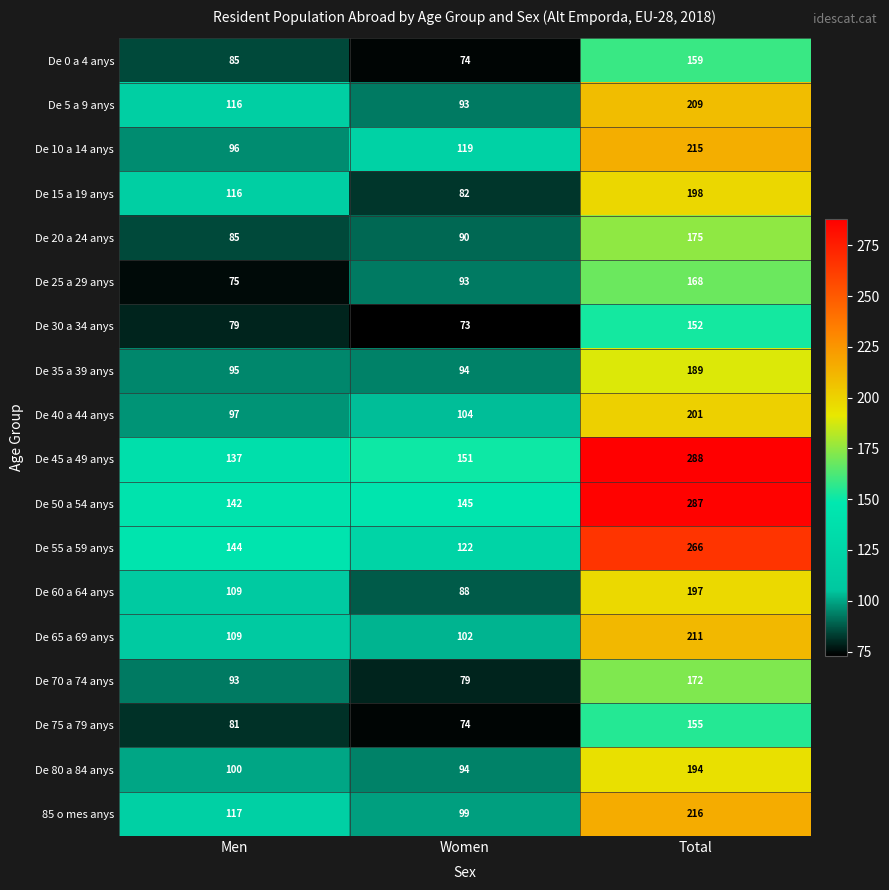

How many series are shown in this chart?

18